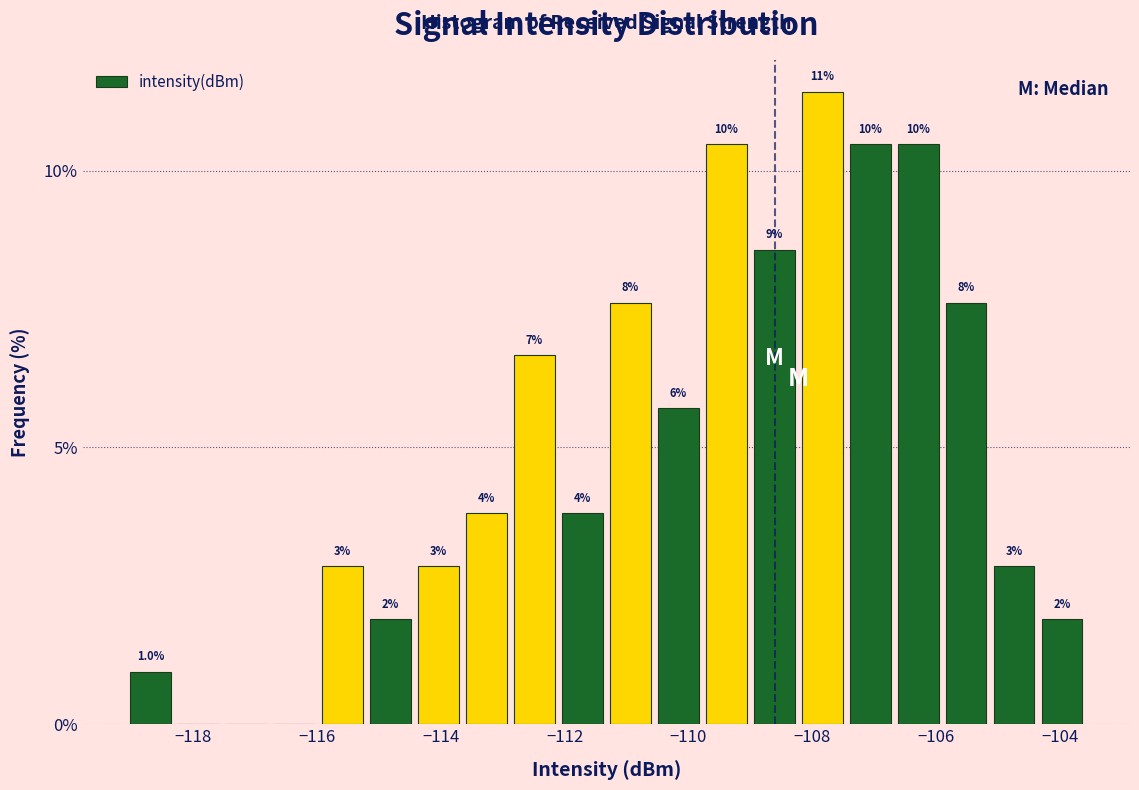

Around what value on the x-axis is the tallest bar? Give the approximate position of its centre, as read against the axis.

-107.8